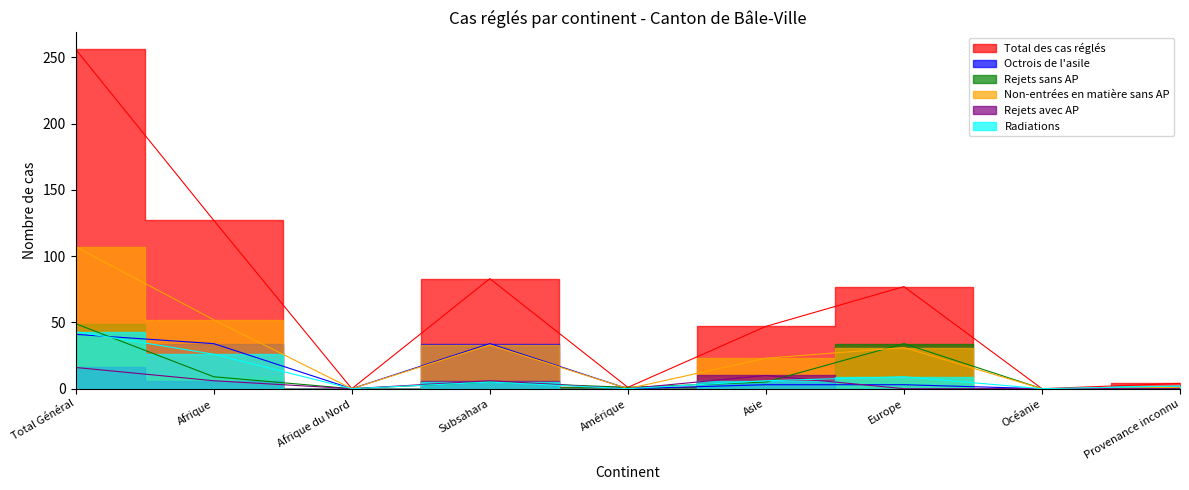

At which category does Radiations reach its first local peak?

Subsahara